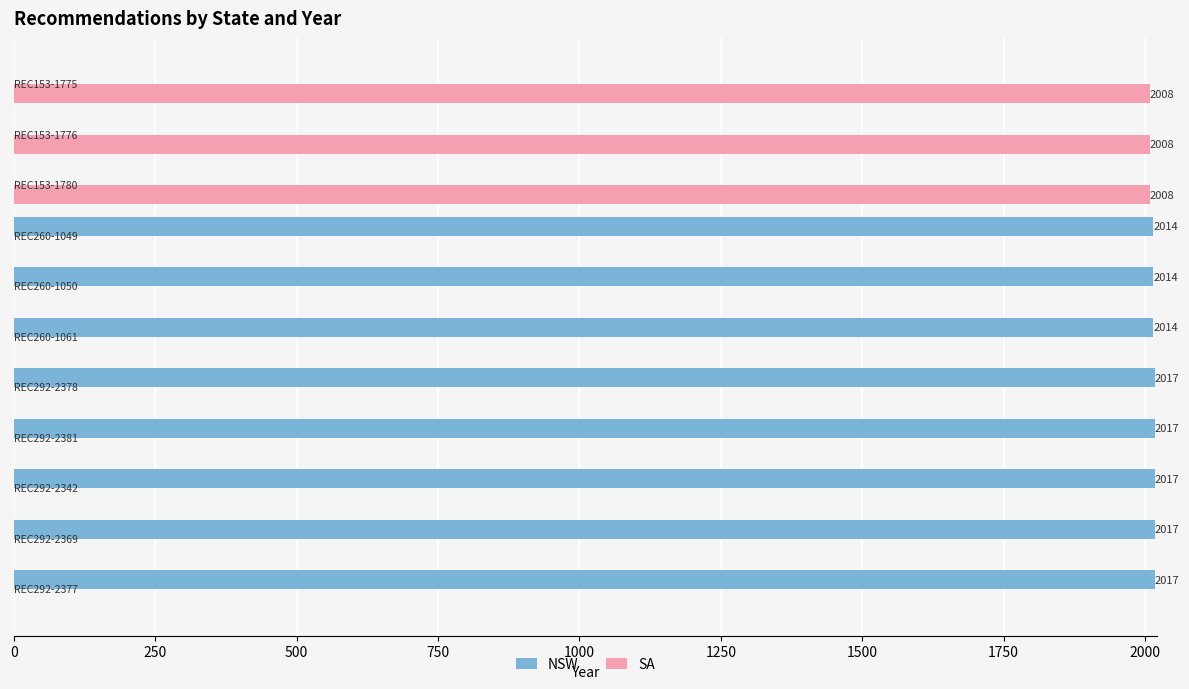

How many values in the SA series exceed 0?

3